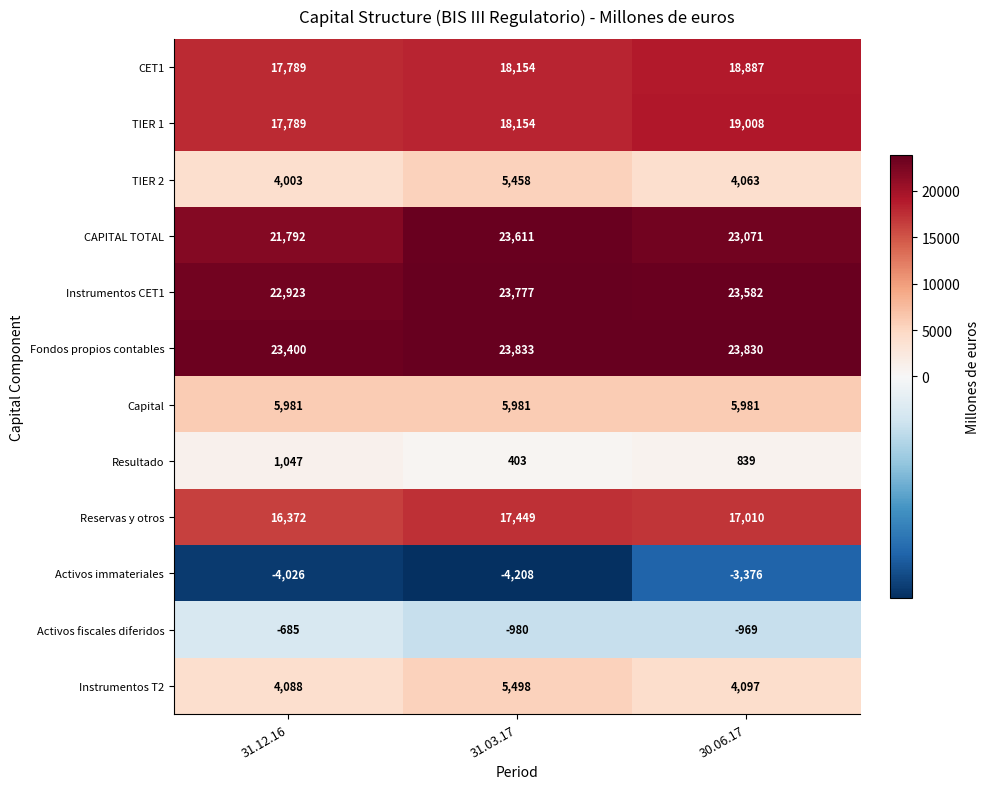

How many categories are shown in the chart?

3